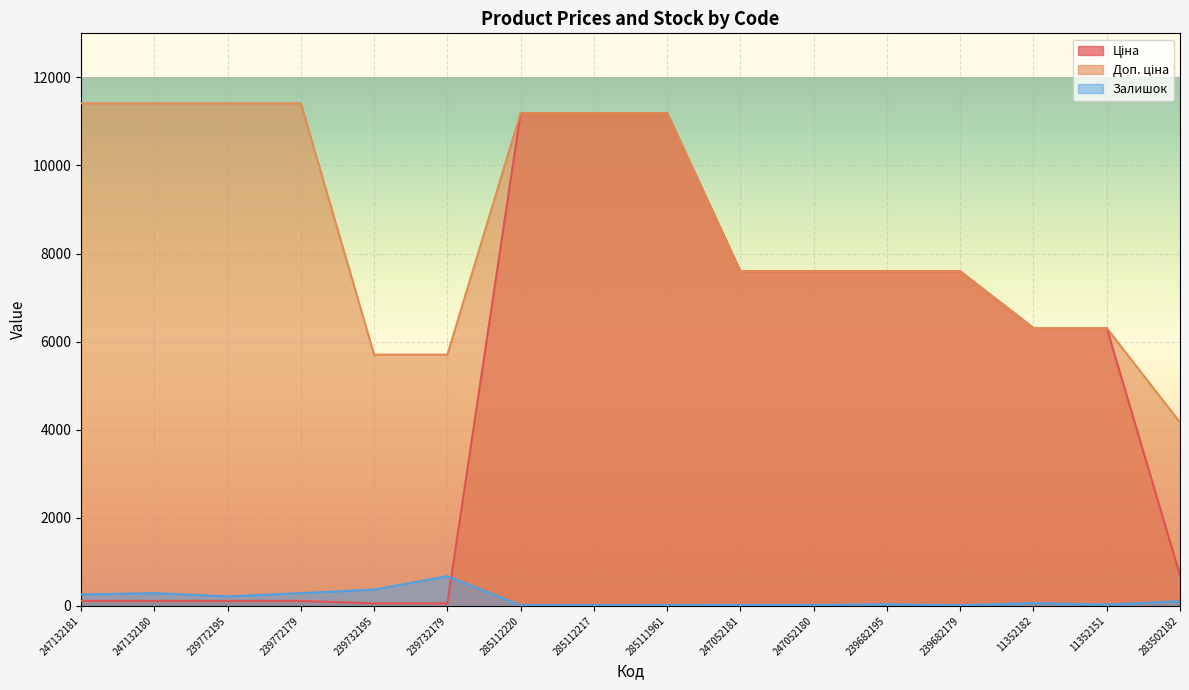

Reading right to left, extract all data points from this chart.

Ціна: 694.3	6308.8	6308.8	7596.5	7596.5	7596.5	7596.5	11188.2	11188.2	11188.2	57.0	57.0	114.1	114.1	114.1	114.1
Доп. ціна: 4165.6	6308.8	6308.8	7596.5	7596.5	7596.5	7596.5	11188.2	11188.2	11188.2	5705.0	5705.0	11410.0	11410.0	11410.0	11410.0
Залишок: 106.0	30.0	65.0	15.0	38.0	21.0	20.0	17.0	17.0	17.0	676.0	370.0	290.0	215.0	290.0	260.0